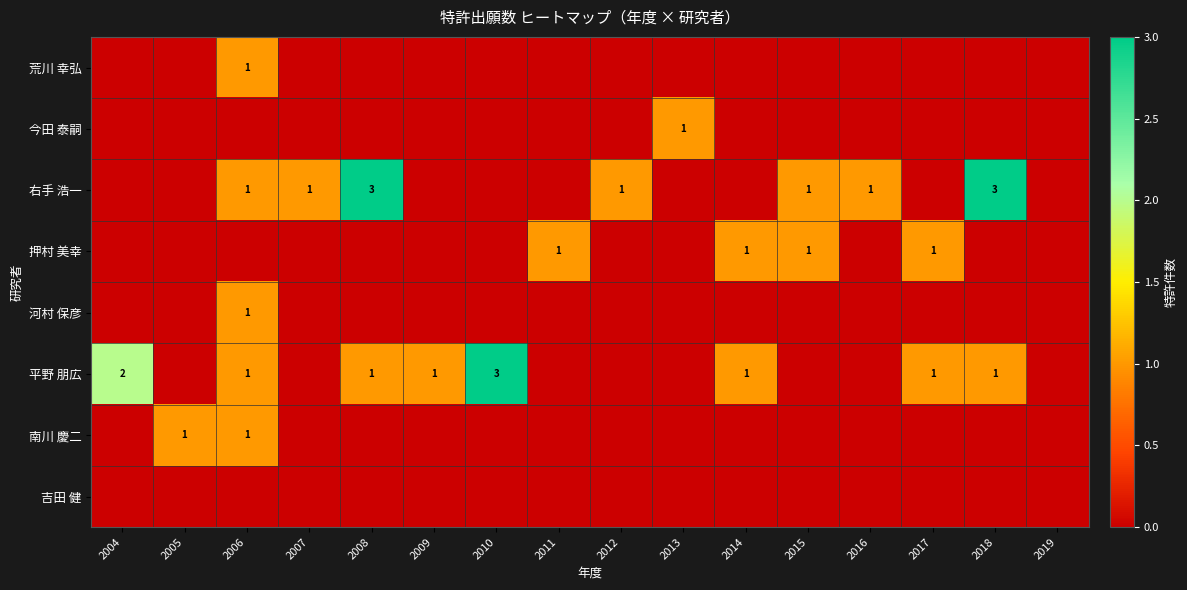

The value of 南川 慶二 at 2006 is 1. True or false?

True